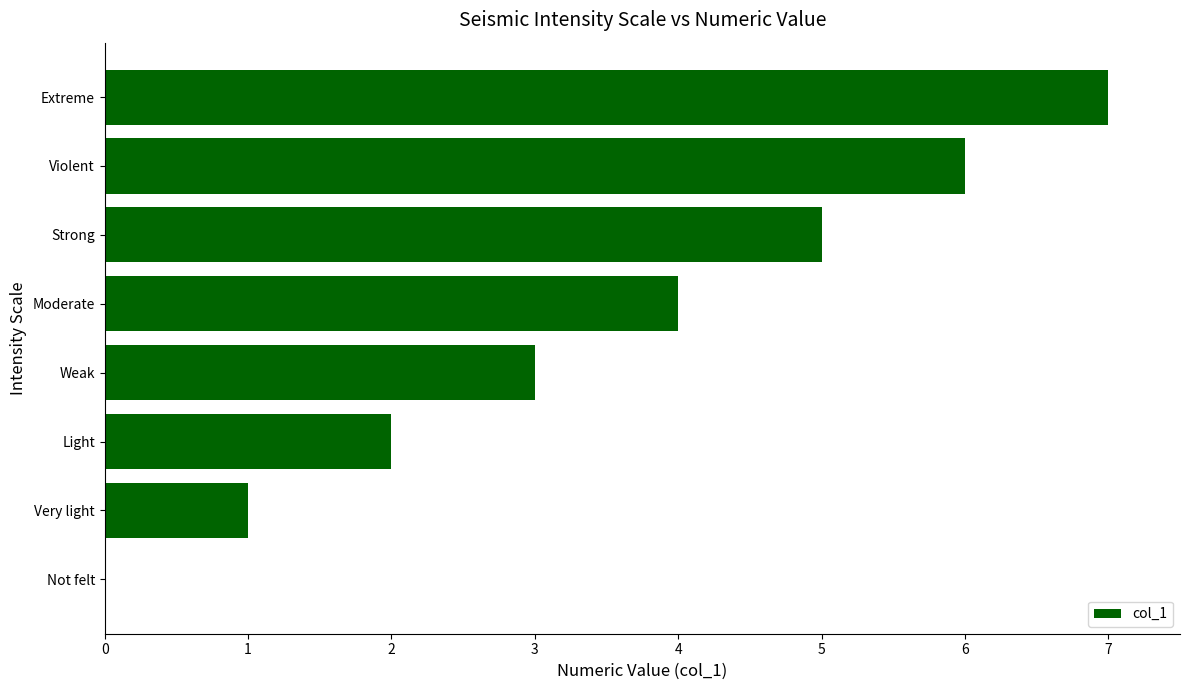

Is it true that the value at Extreme is 3?

False